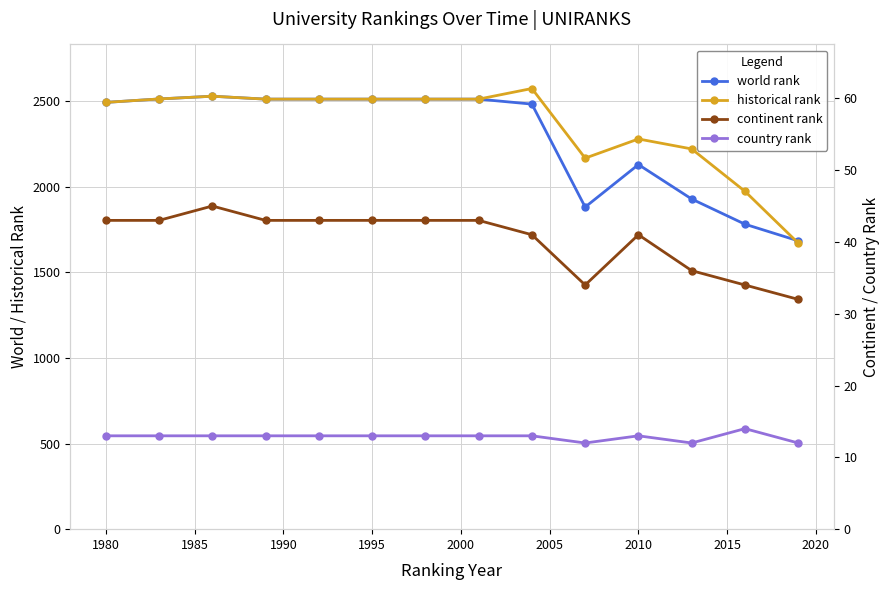

In country rank, how many points are higher than both neighbors (excluding endpoints)?

2